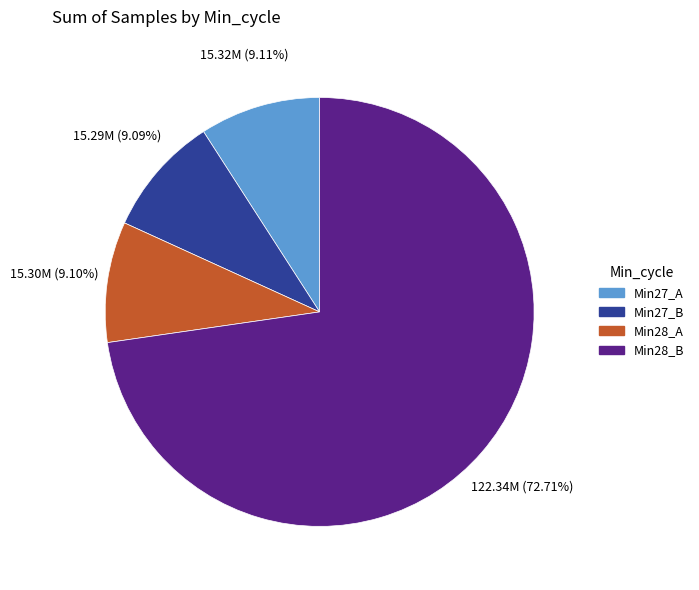

Is there a majority slice in this chart?

Yes